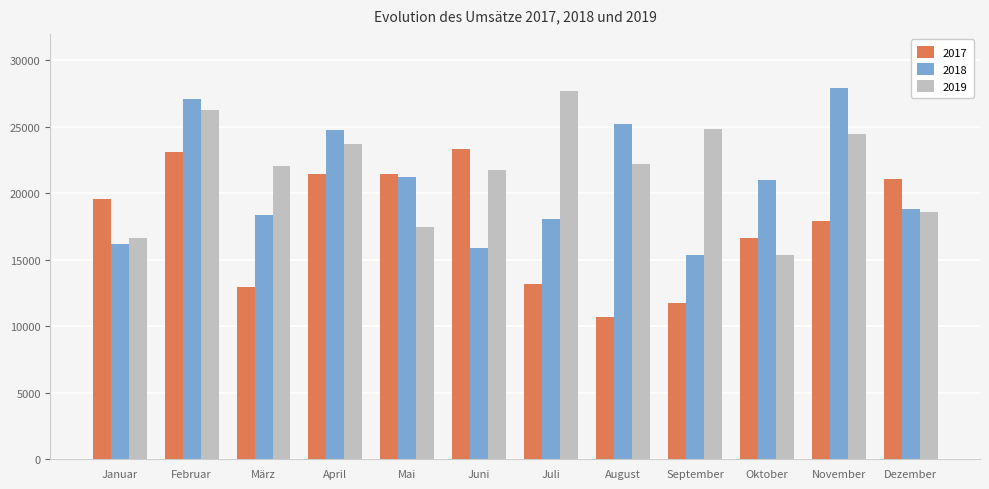

Between Februar and April, which series saw the biggest shift?

2019